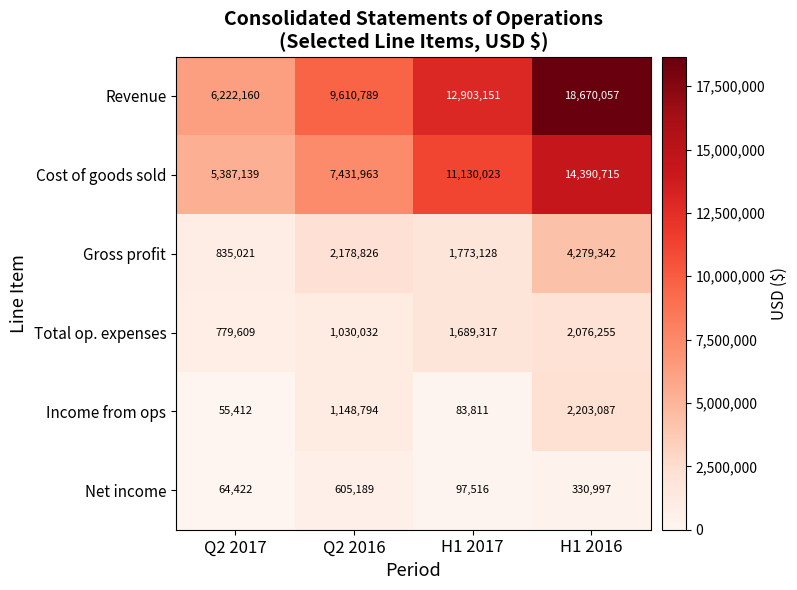

At Q2 2017, list the series in order from smallest to largest.

Income from ops, Net income, Total op. expenses, Gross profit, Cost of goods sold, Revenue